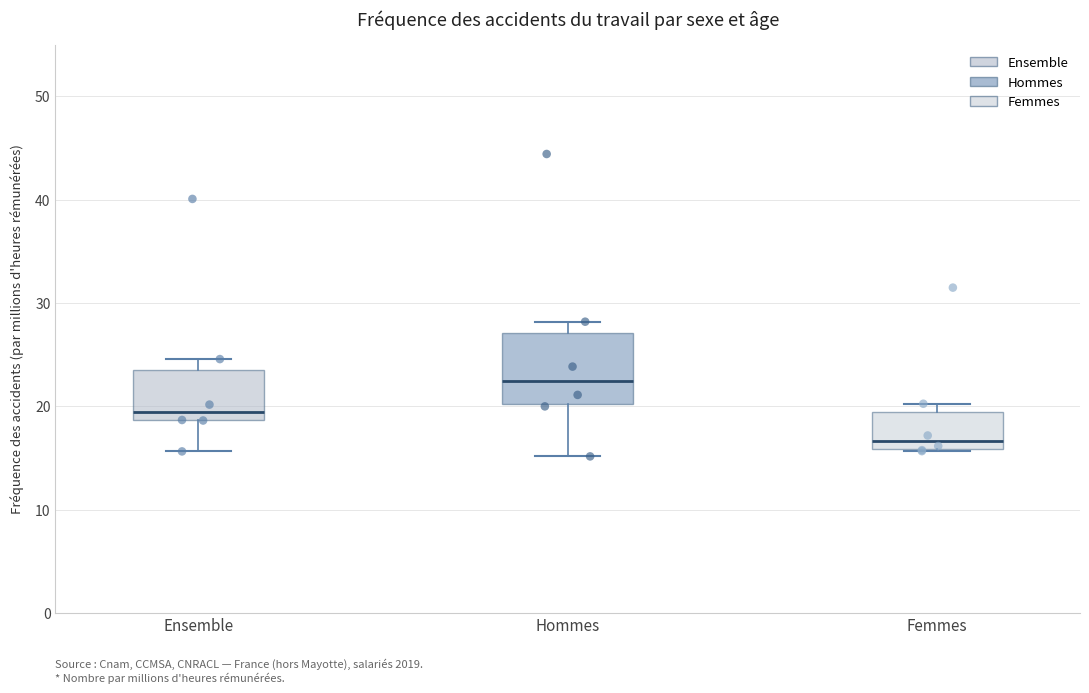

Where does the upper whisker of the box for Ensemble end on the y-axis? The values are not printed on the chart, so give them approximately, as read against the axis.

25